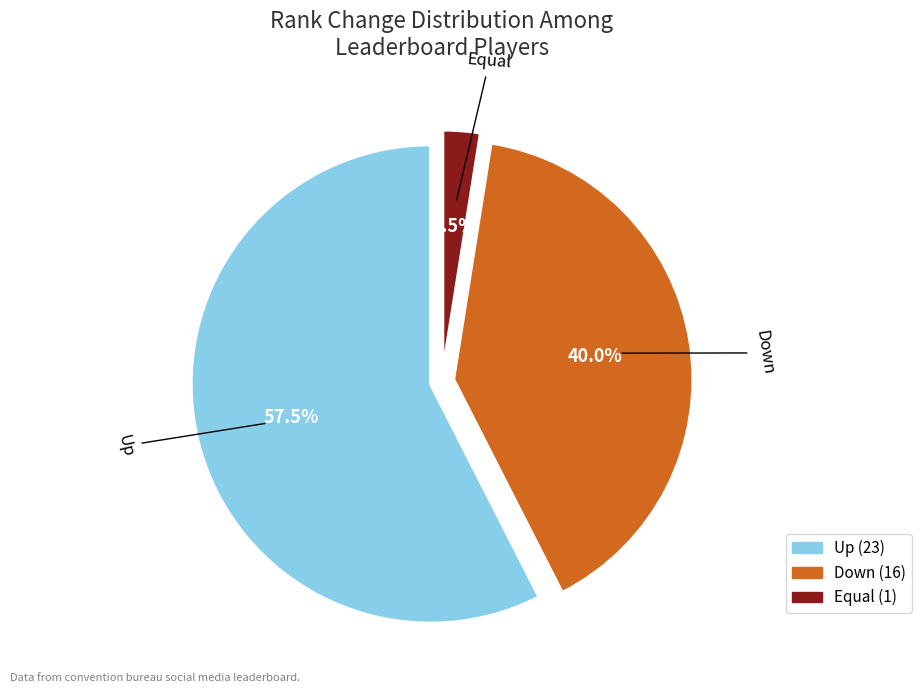

Count the number of slices in the pie.

3